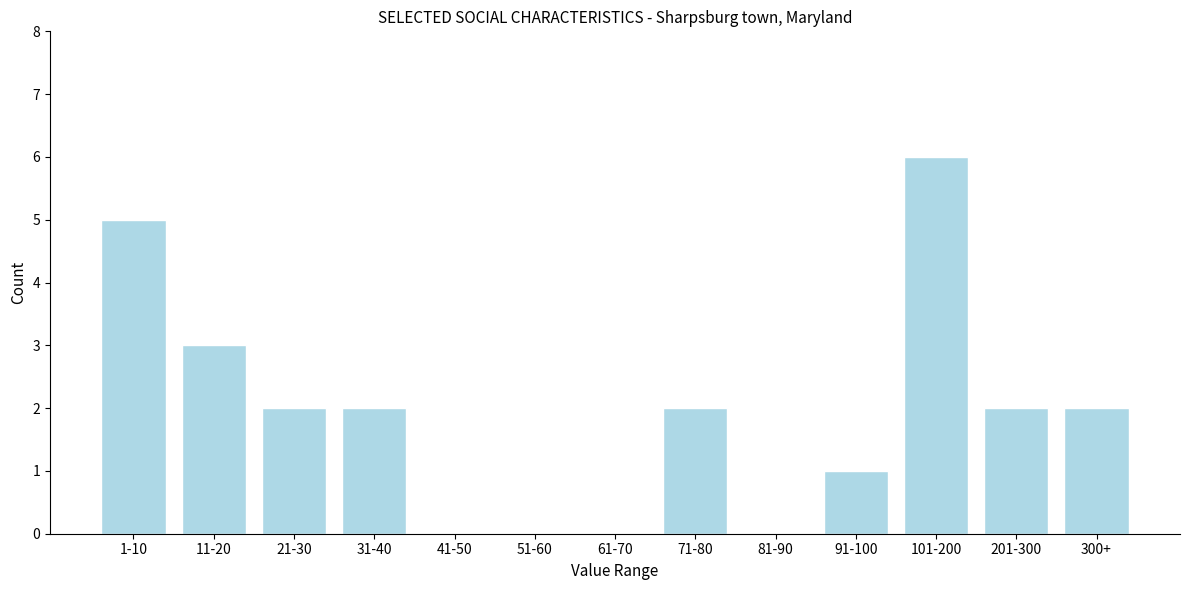

Reading left to right, list all the values displayed in this chart.

1-10=5	11-20=3	21-30=2	31-40=2	41-50=0	51-60=0	61-70=0	71-80=2	81-90=0	91-100=1	101-200=6	201-300=2	300+=2